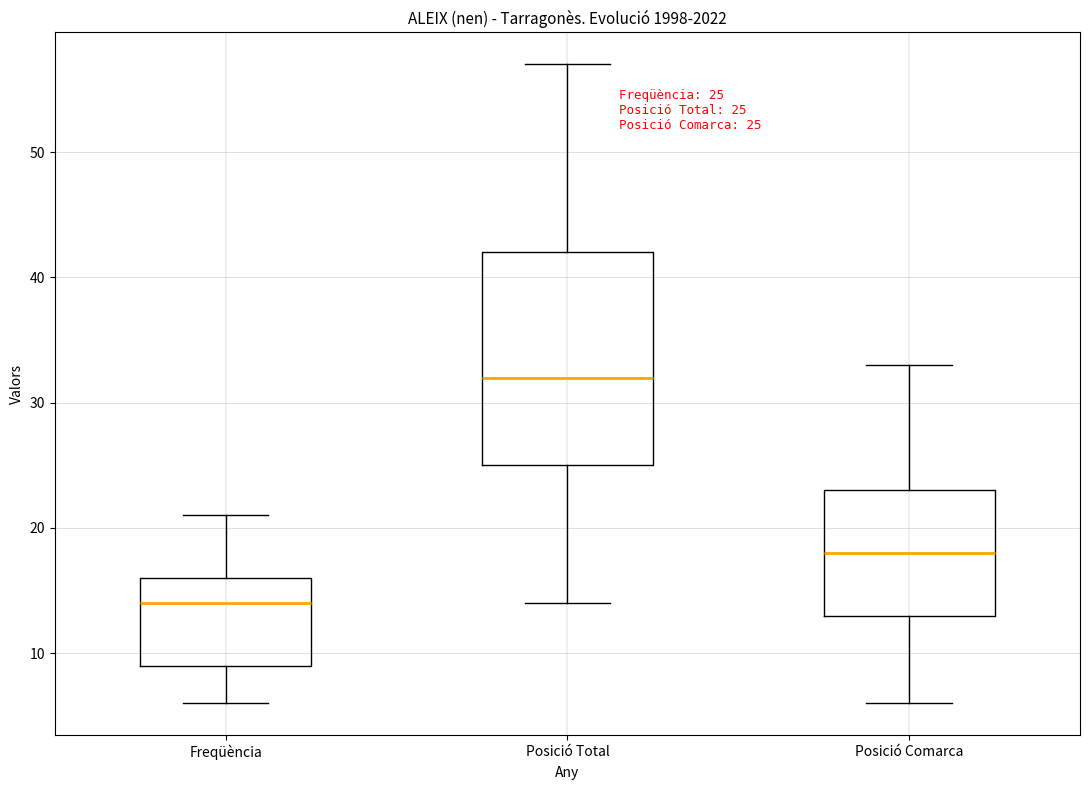

Which box's median line is the lowest?

Freqüència